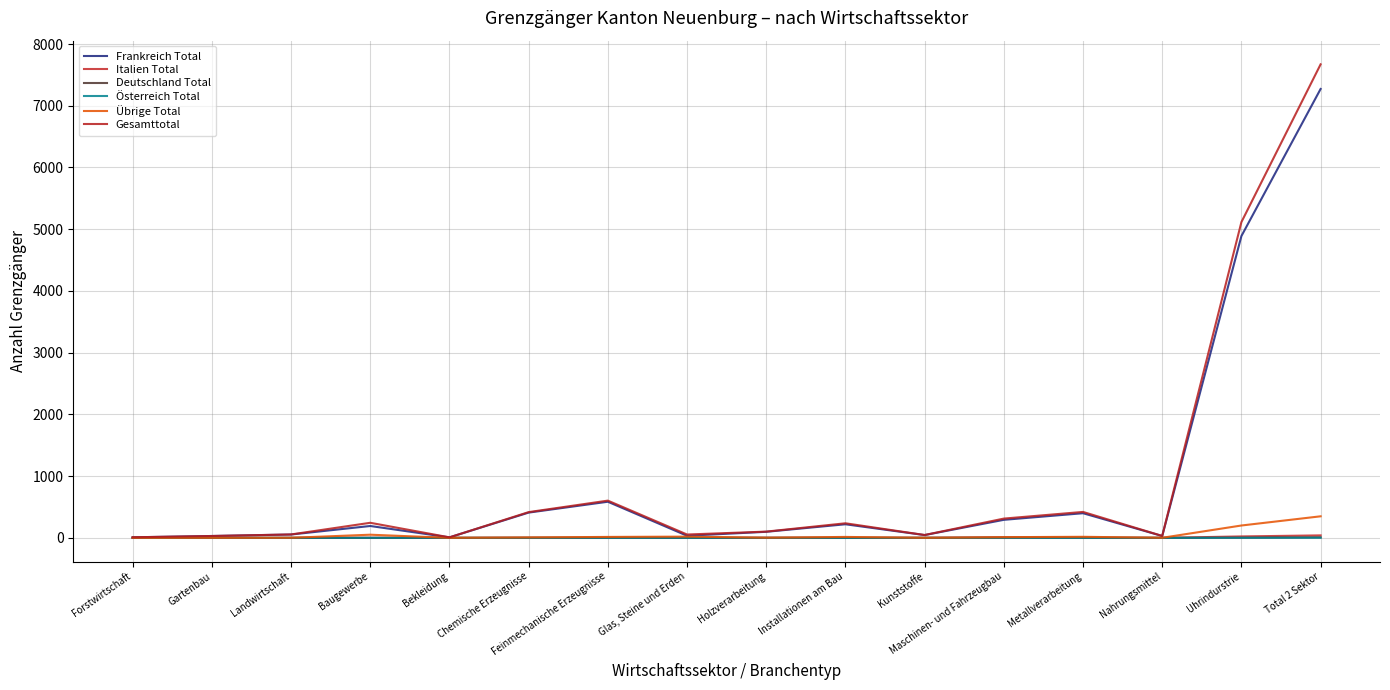

How many interior local valleys does the Übrige Total series have?

4